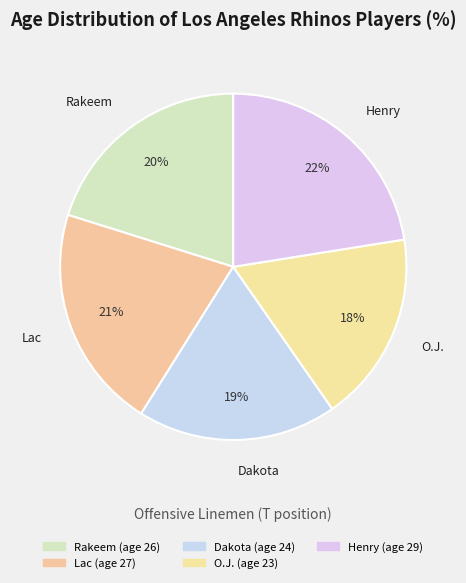

The Lac slice represents 21% of the pie. True or false?

True